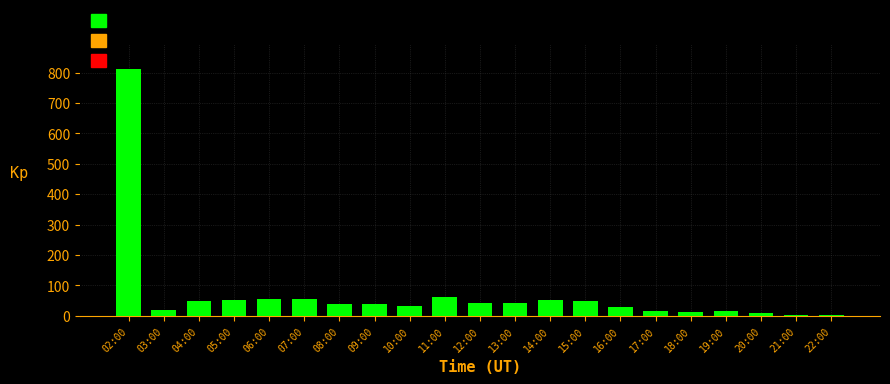

Is it true that the value at 08:00 is 39?

True